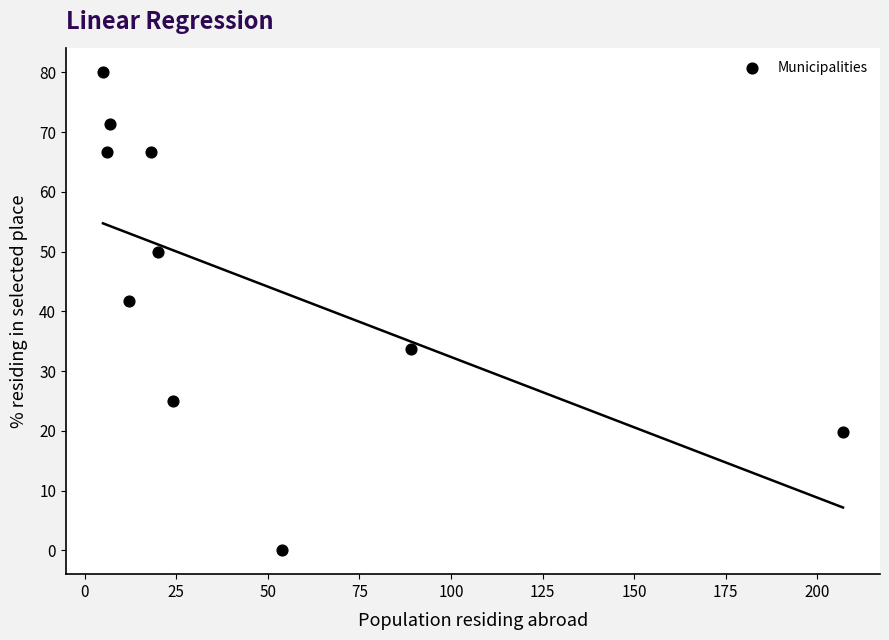

What is the range of Y values (max minus min)?

80.0